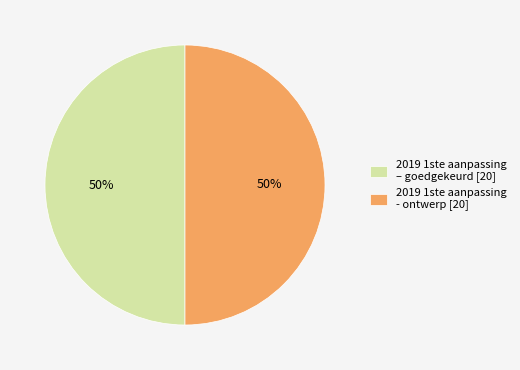

Combined, do 2019 1ste aanpassing – goedgekeurd [20] and 2019 1ste aanpassing - ontwerp [20] account for over 50%?

Yes